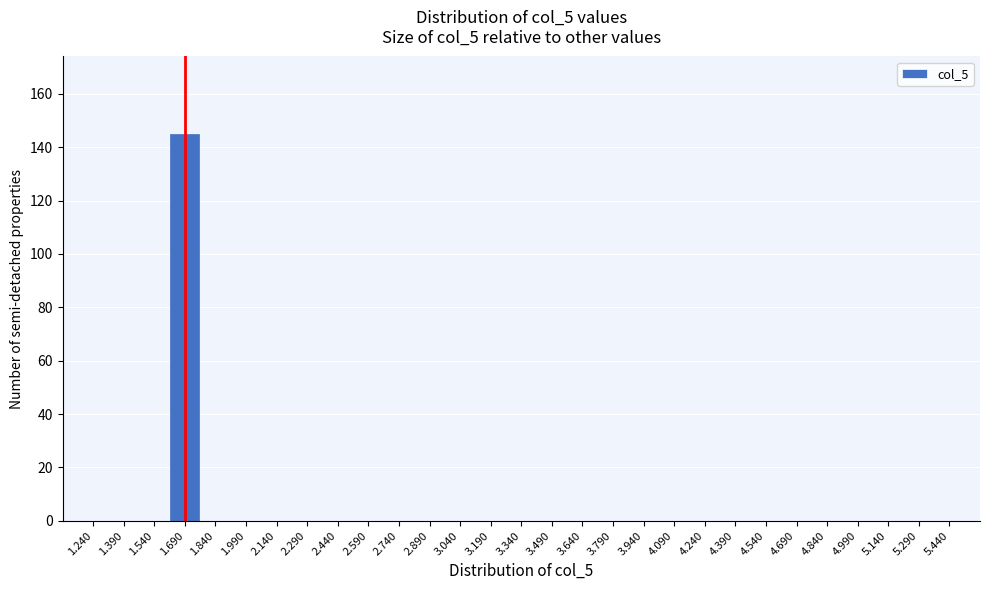

Reading right to left, extract all data points from this chart.

5.440=0	5.290=0	5.140=0	4.990=0	4.840=0	4.690=0	4.540=0	4.390=0	4.240=0	4.090=0	3.940=0	3.790=0	3.640=0	3.490=0	3.340=0	3.190=0	3.040=0	2.890=0	2.740=0	2.590=0	2.440=0	2.290=0	2.140=0	1.990=0	1.840=0	1.690=145	1.540=0	1.390=0	1.240=0